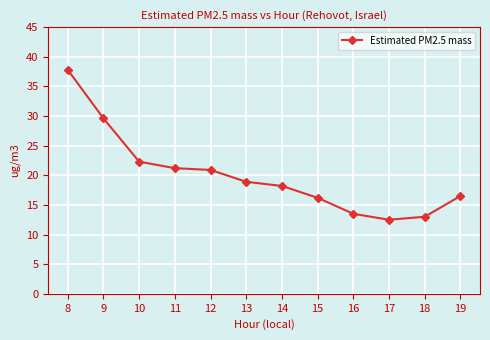

What is the approximate value at 16?

13.5